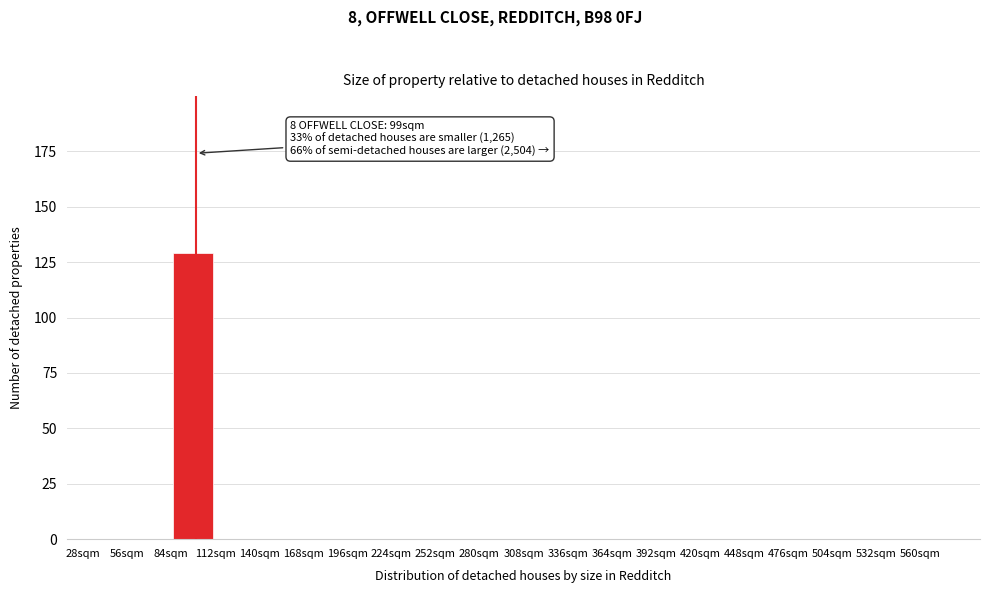

Which range on the x-axis has the tallest bar?

84 to 112